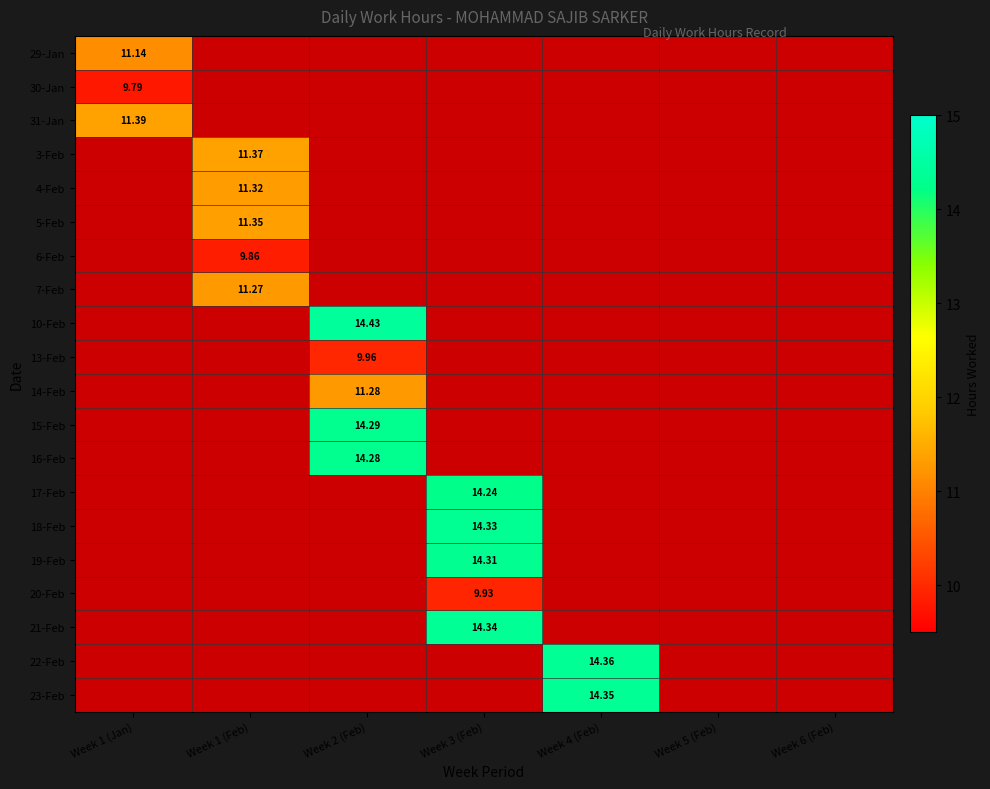

Which series has the largest total across all categories?

10-Feb